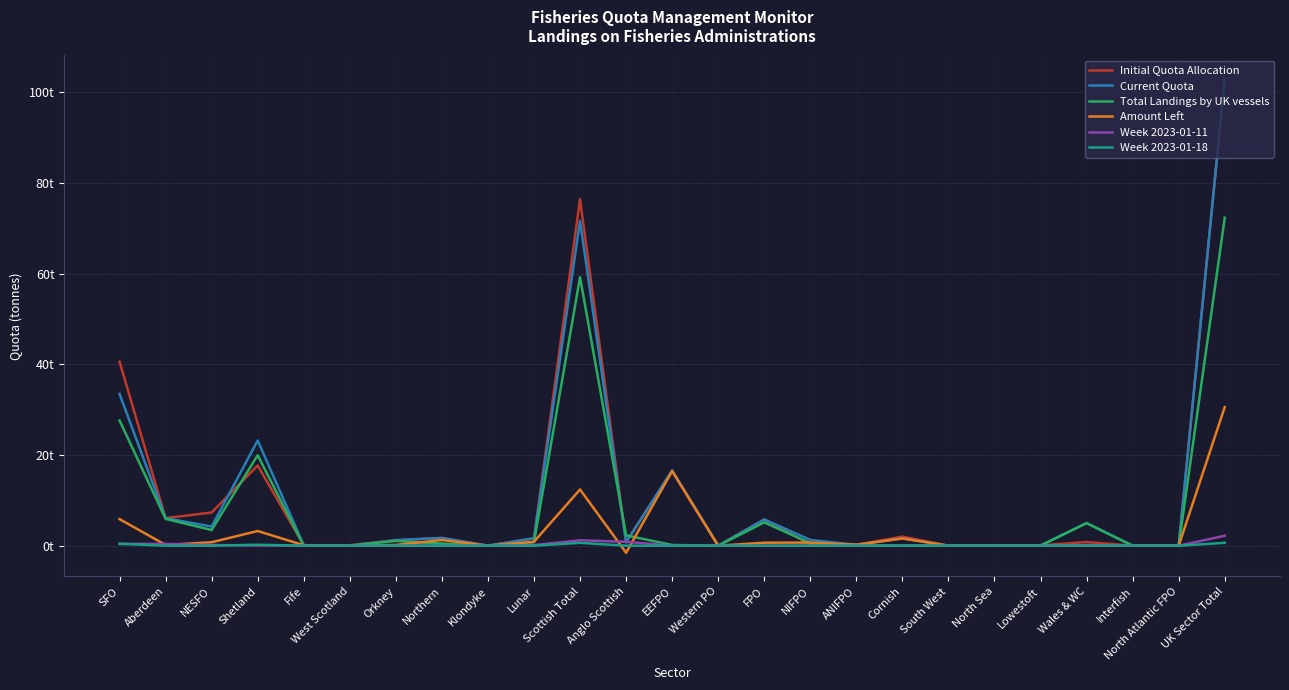

True or false: Week 2023-01-18 has more than 1 interior local peaks.

True